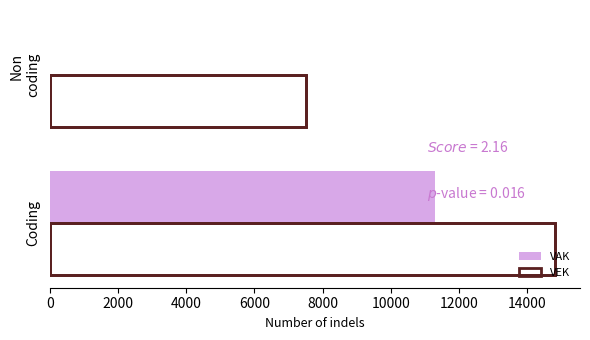

Reading left to right, list all the values displayed in this chart.

VAK: 11299	0
VEK: 14808	7500